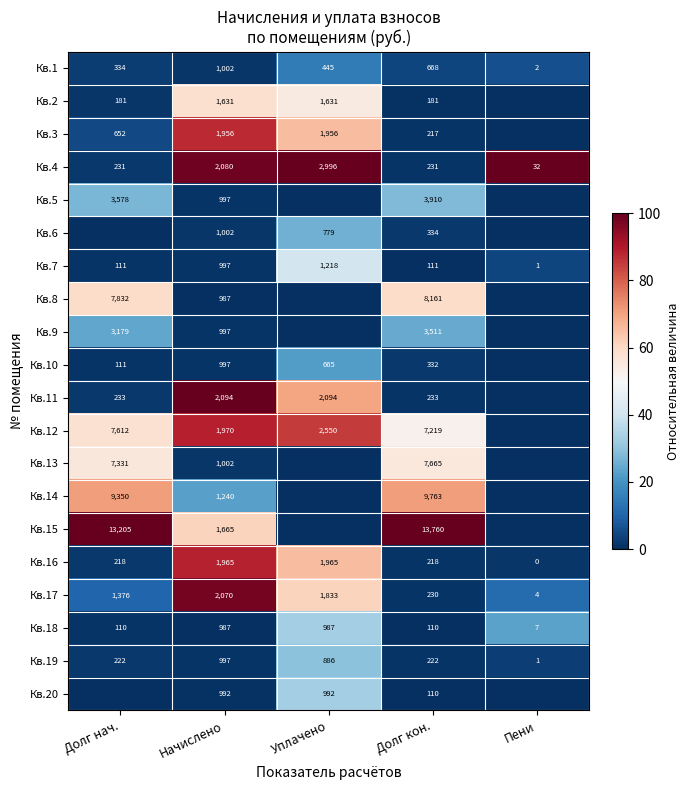

Is it true that Кв.6 equals 0.0 at Начислено?

False